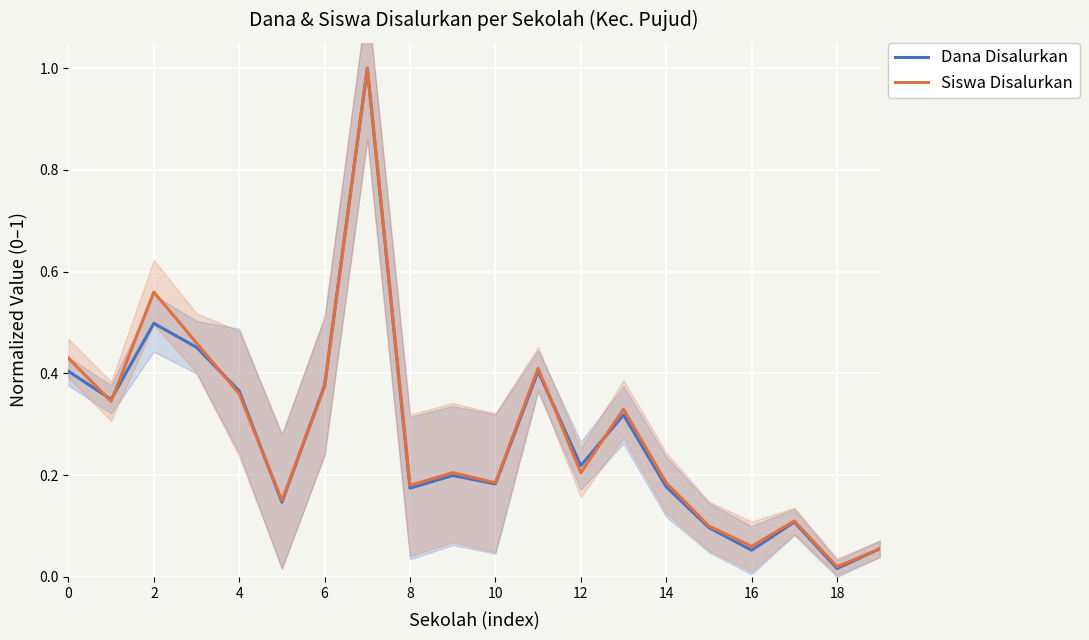

What is the difference between the maximum and minimum values in the Dana Disalurkan series?

1.0